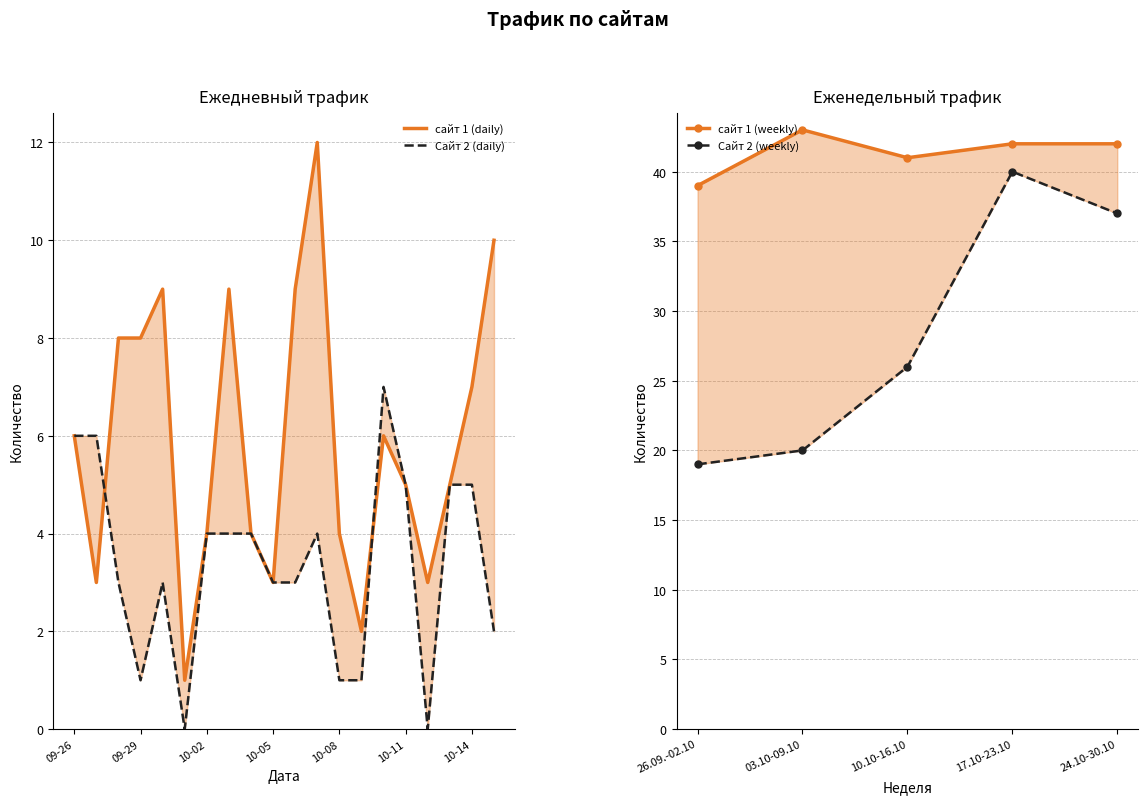

What is the difference between the maximum and minimum values in the сайт 1 (daily) series?

11